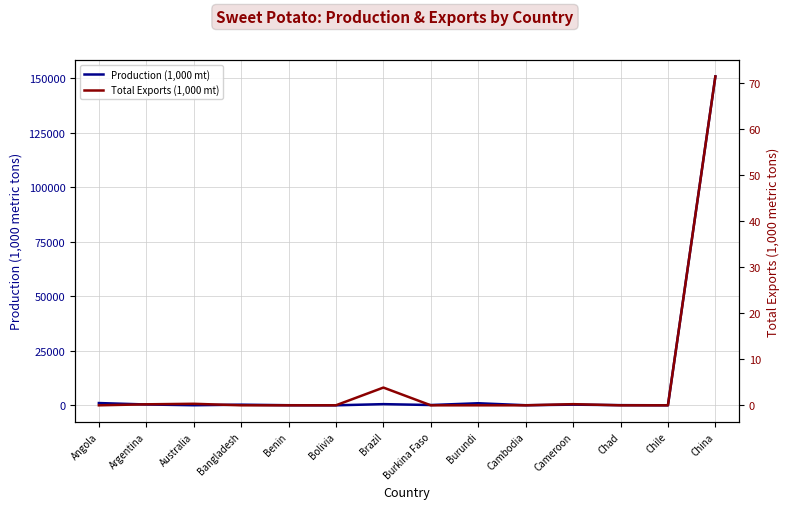

List the labels in order of Production (1,000 mt) value, largest first.

China, Angola, Burundi, Brazil, Argentina, Cameroon, Bangladesh, Burkina Faso, Chad, Benin, Cambodia, Australia, Chile, Bolivia